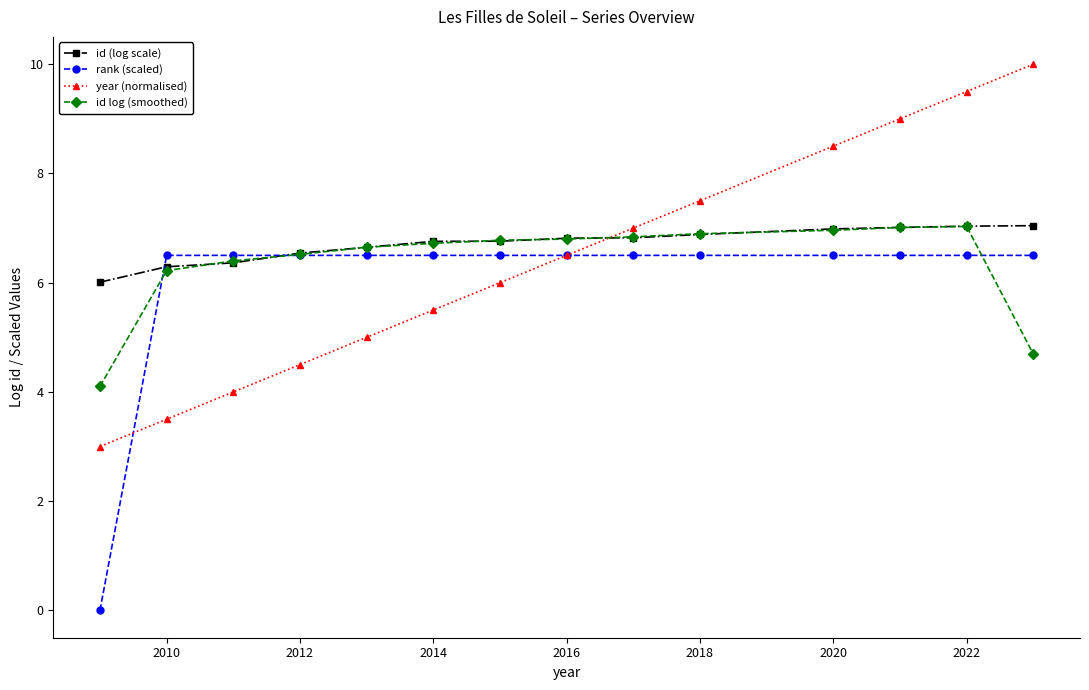

In id log (smoothed), how many points are higher than both neighbors (excluding endpoints)?

1